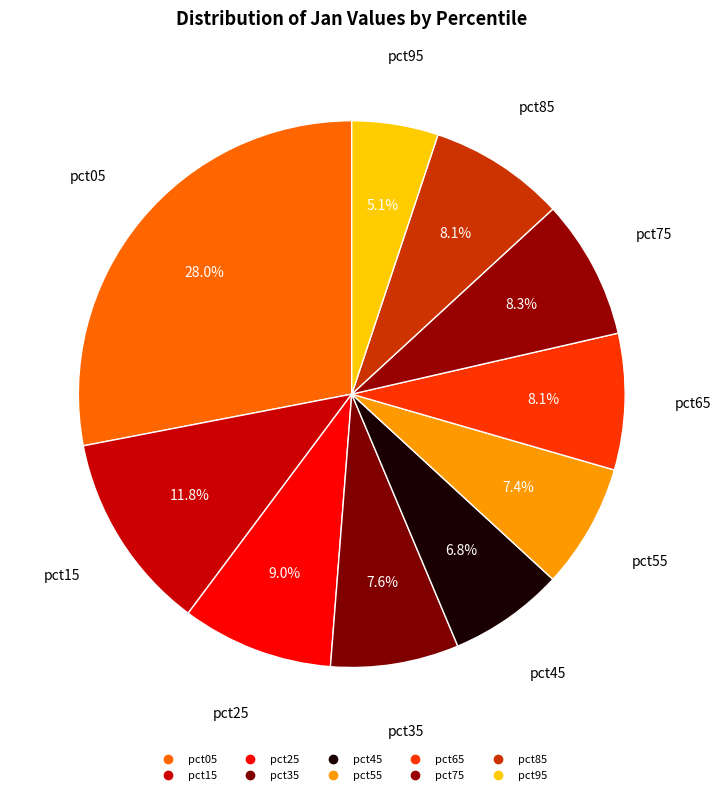

Is it true that pct25 is 1% of the pie?

False